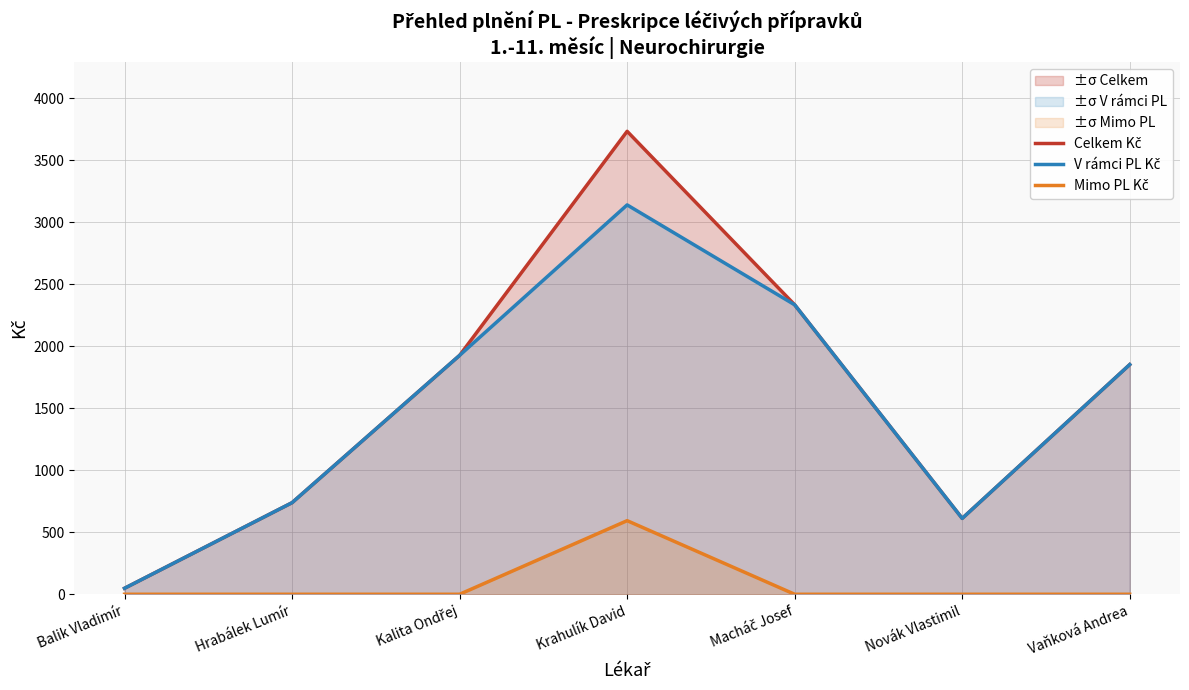

The V rámci PL Kč series shows 3140.9 at Krahulík David. True or false?

True